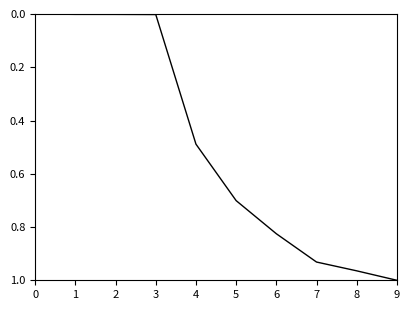

Is it true that the value at 0 is 0.0?

True